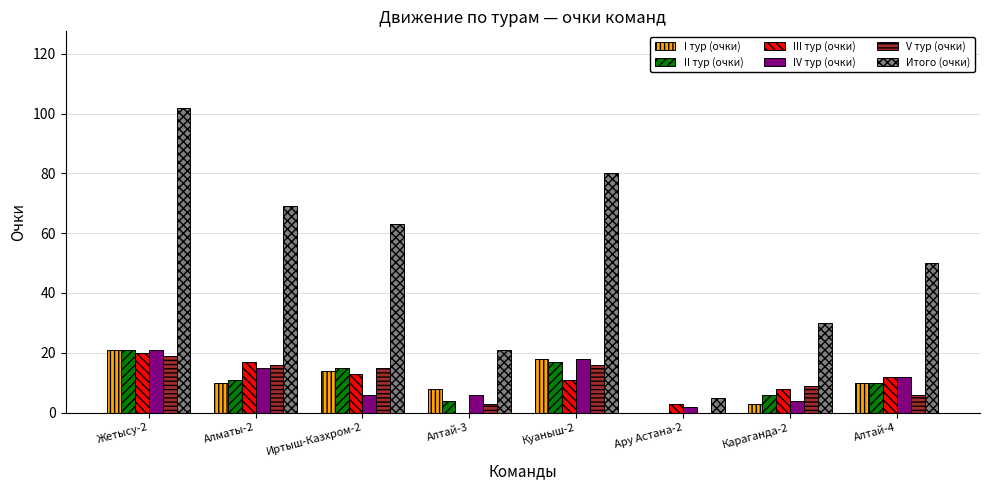

Is the value of I тур (очки) at Алматы-2 greater than the value of IV тур (очки) at Караганда-2?

Yes